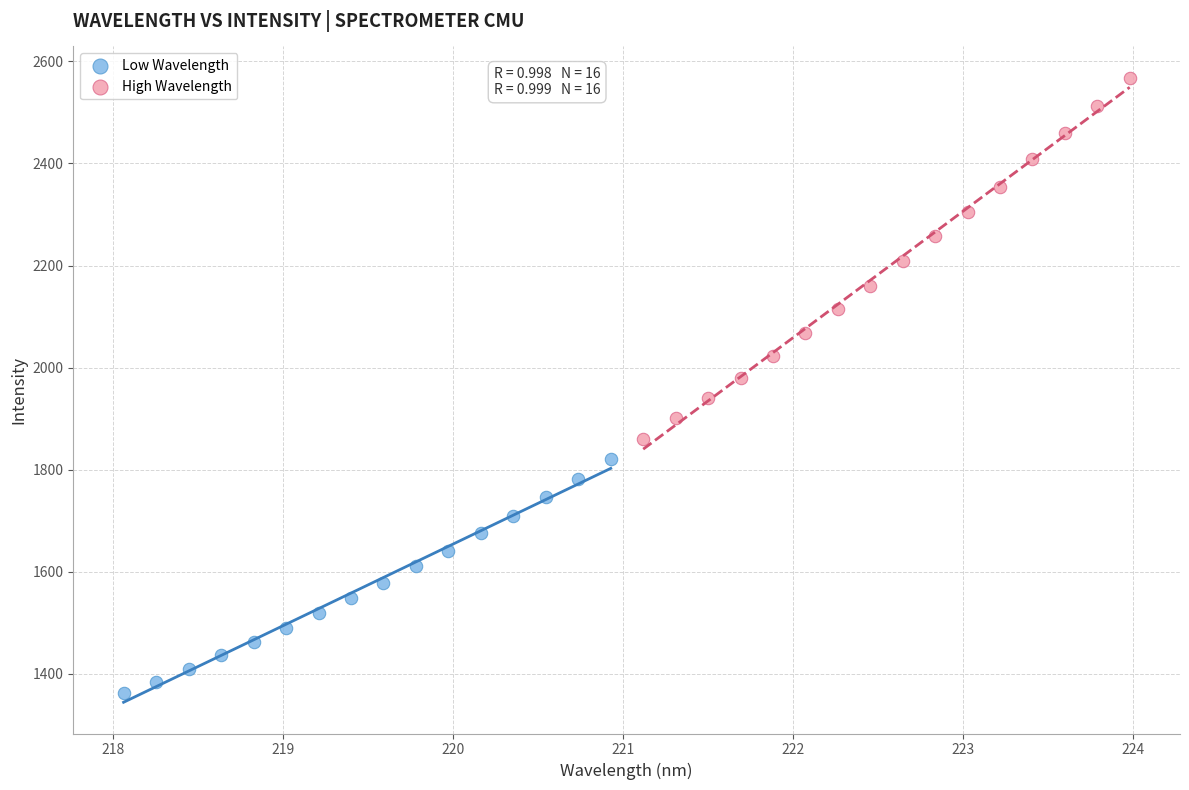

Which series has the largest Y range (max minus min)?

High Wavelength